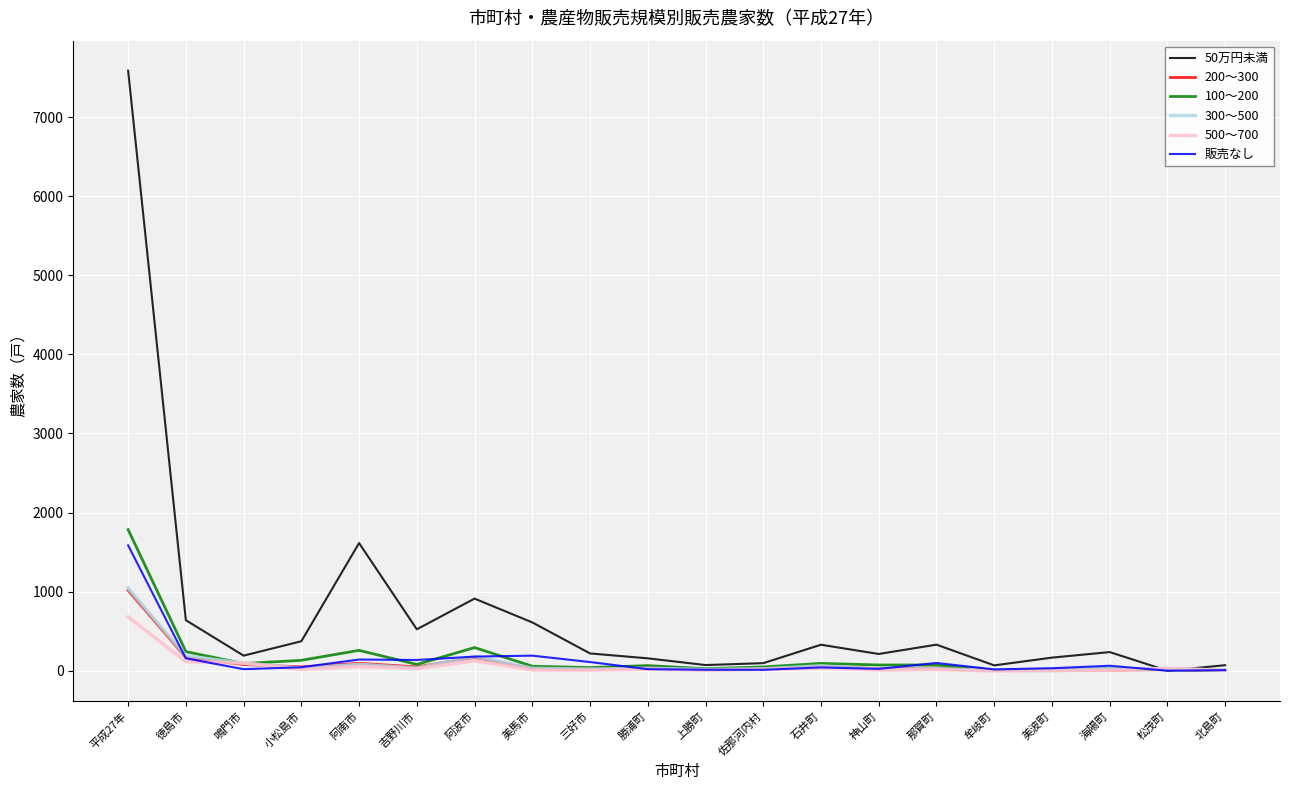

What is the average value of the 200～300 series?

97